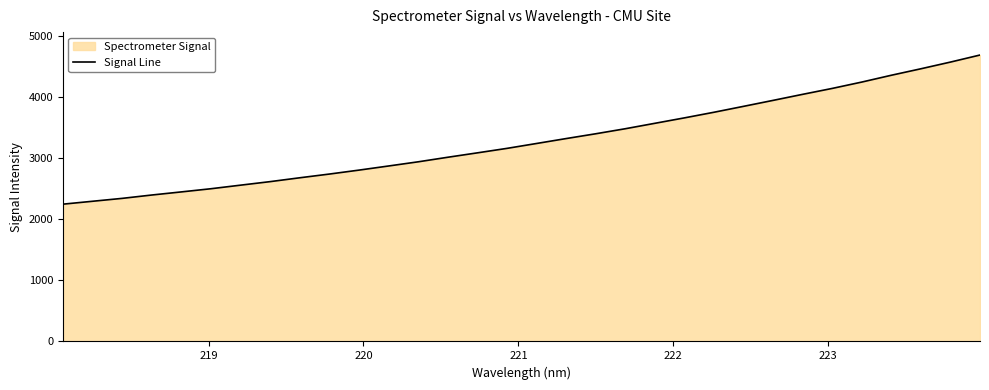

What is the difference between the maximum and minimum values?

2439.8